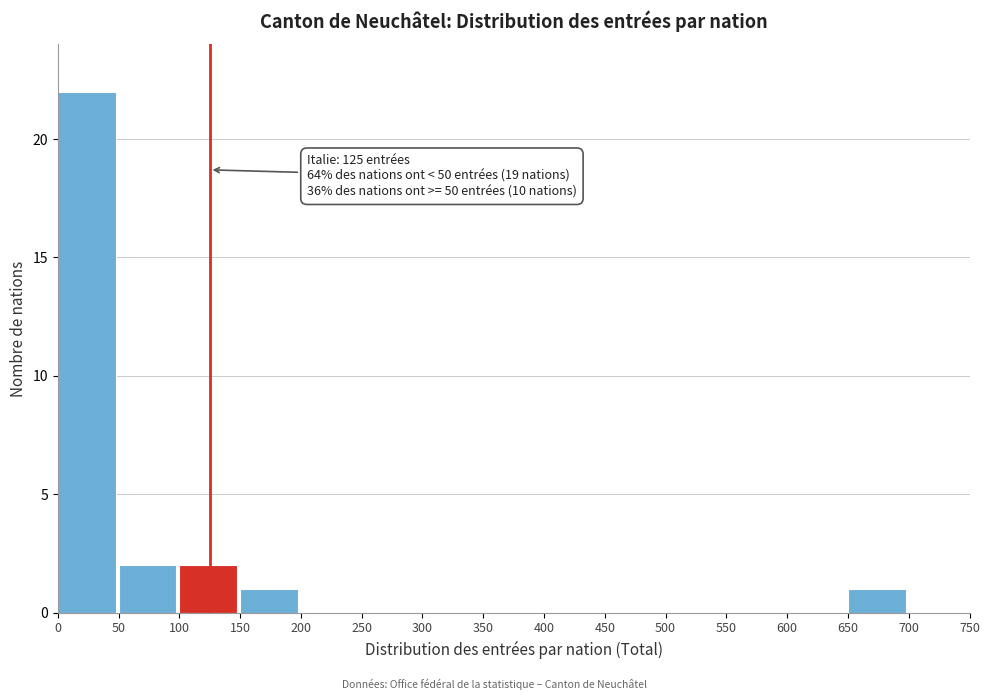

Which range on the x-axis has the tallest bar?

0 to 50